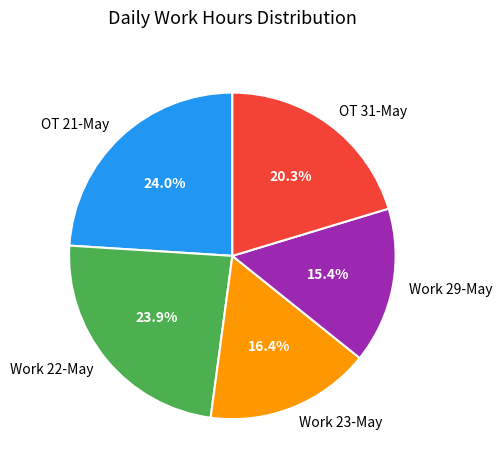

Which slice is the smallest?

Work 29-May